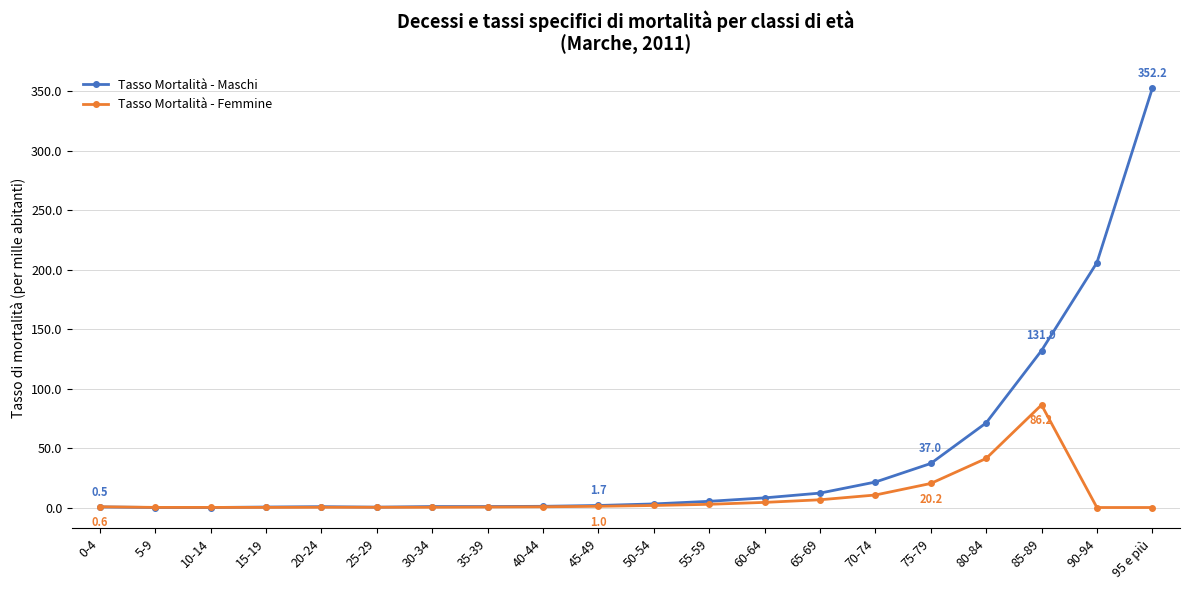

At which category is the sum across all series the highest?

95 e più